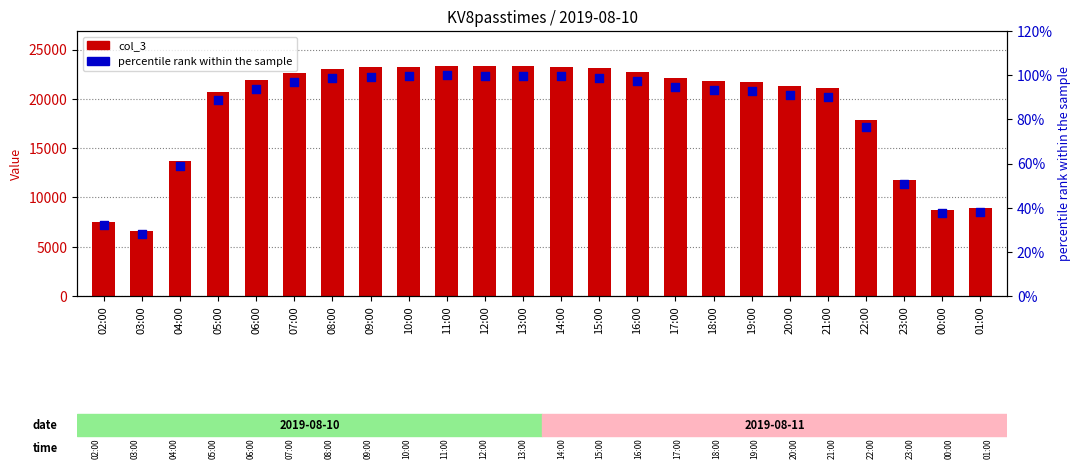

Which series reaches the maximum Y coordinate?

col_3